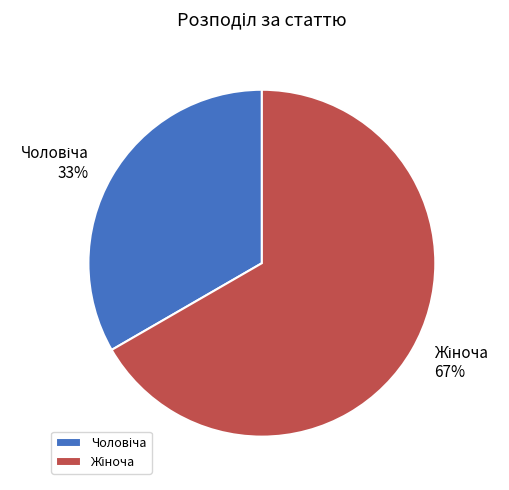

To the nearest percent, what is the average slice percentage?

50%